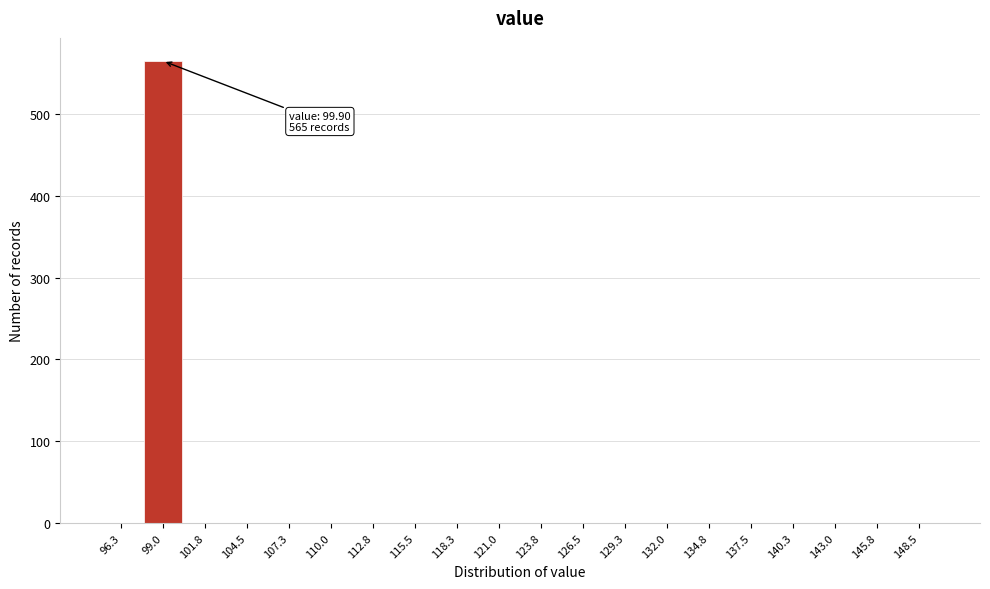

Which range on the x-axis has the tallest bar?

97.65 to 100.40